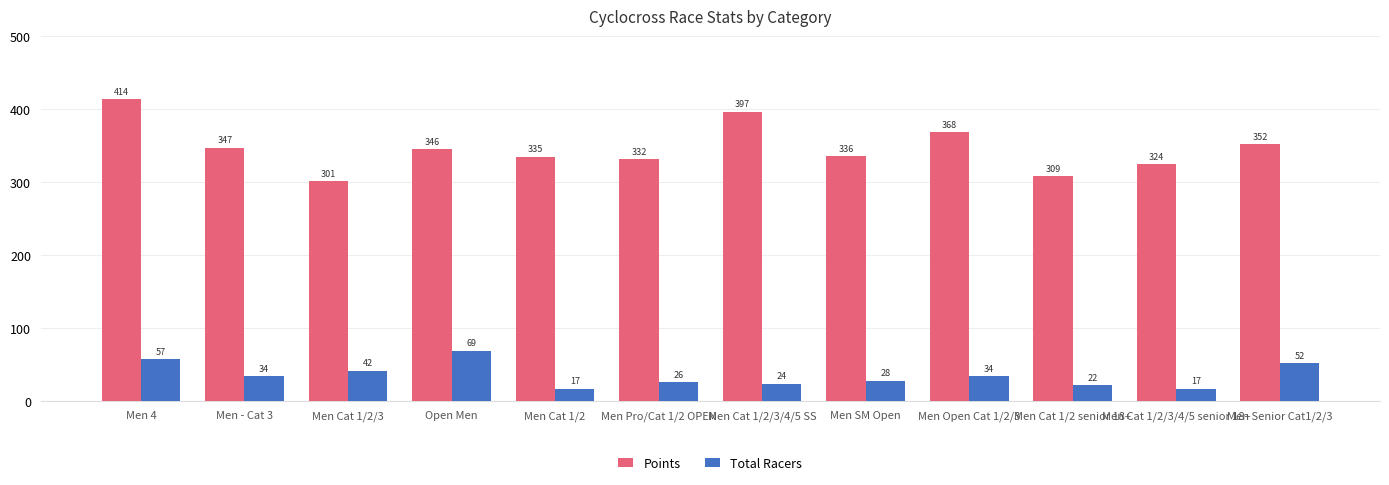

Where is Points nearest to the value 357?

Men Senior Cat1/2/3